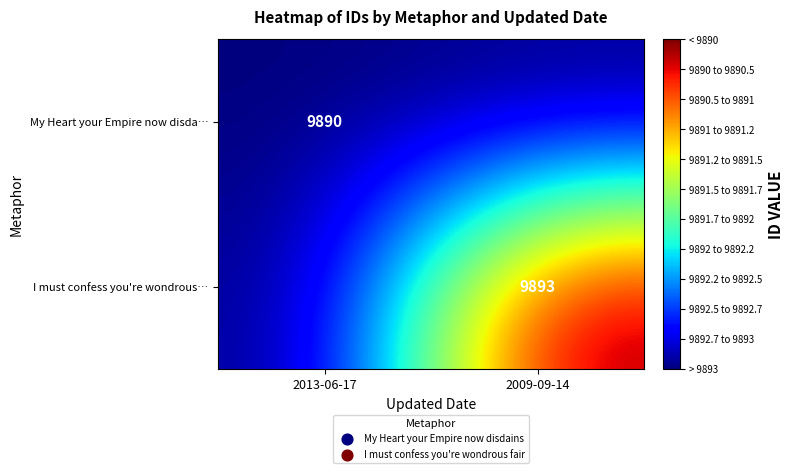

The value of My Heart your Empire now disda… at 2013-06-17 is 9890. True or false?

True